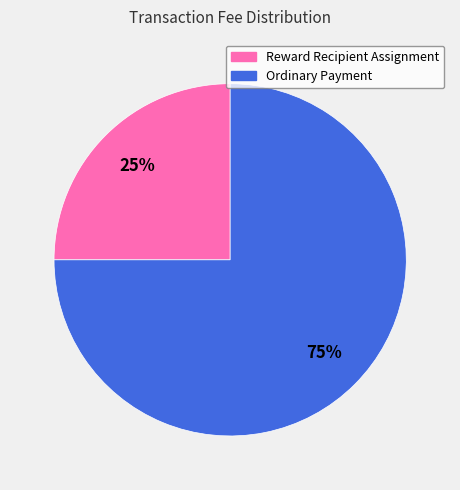

Which slice represents more than half of the pie?

Ordinary Payment